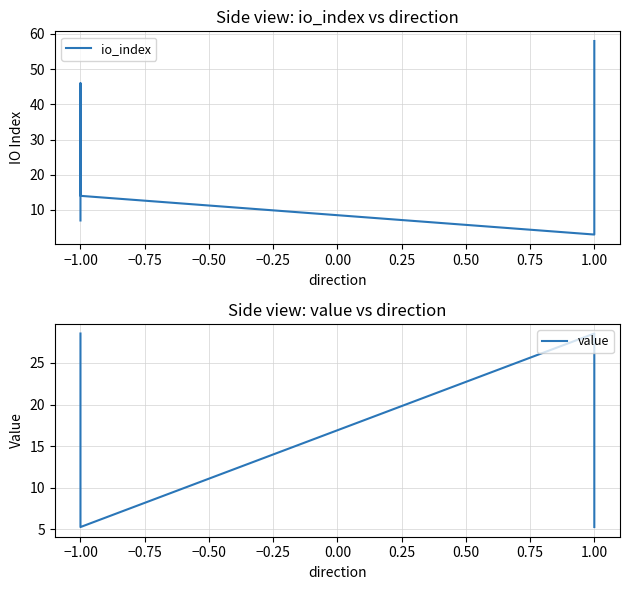

What is the difference between the second highest and minimum values in the value series?

23.3